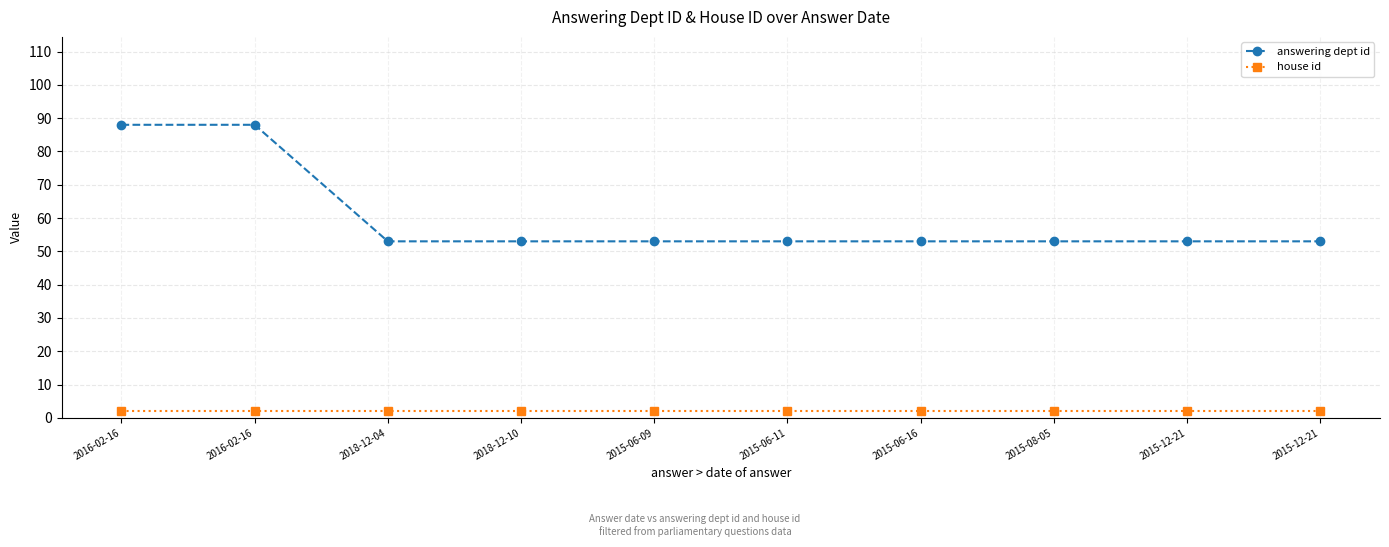

What value does the house id series have at 2015-12-21?

2